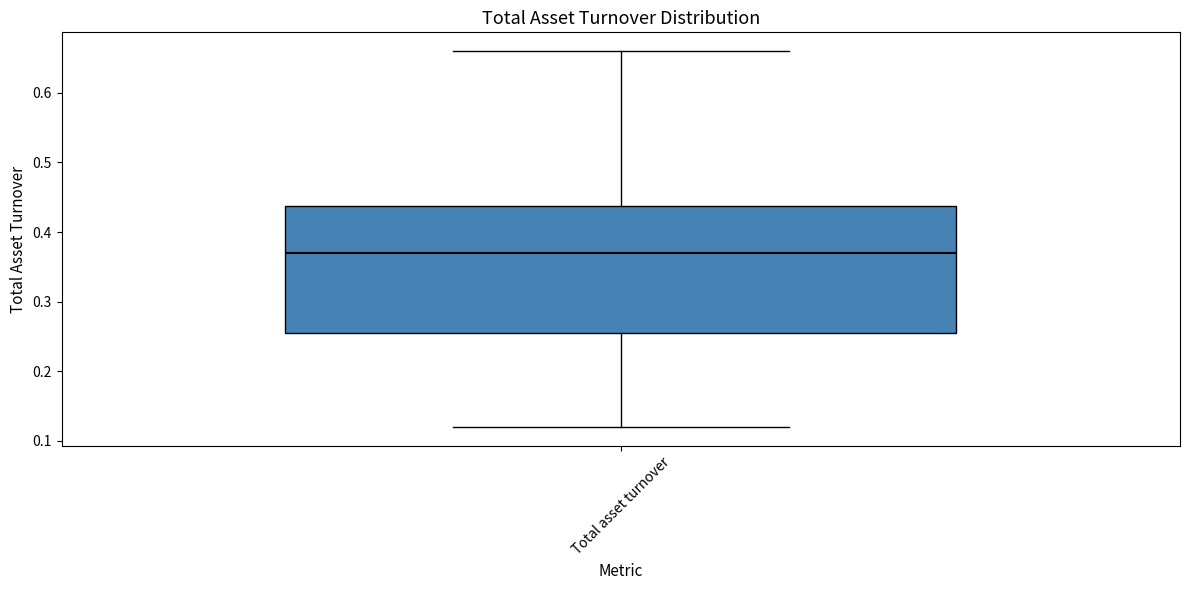

Read this box plot against the y-axis: the position of the median line, the range covered by the box, and the ends of both whiskers. The values are not printed on the chart, so give them approximately, as read against the axis.

median 0.37, box 0.26 to 0.44, whiskers 0.12 to 0.66